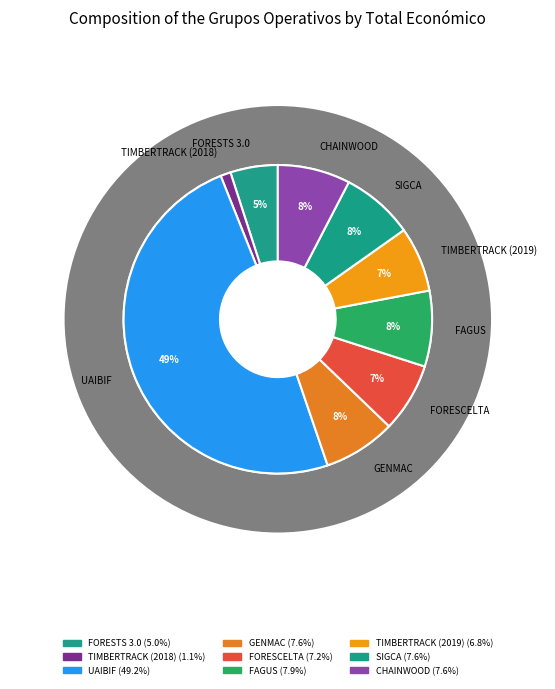

To the nearest percent, what is the difference between the largest and smallest slice percentages?

48%